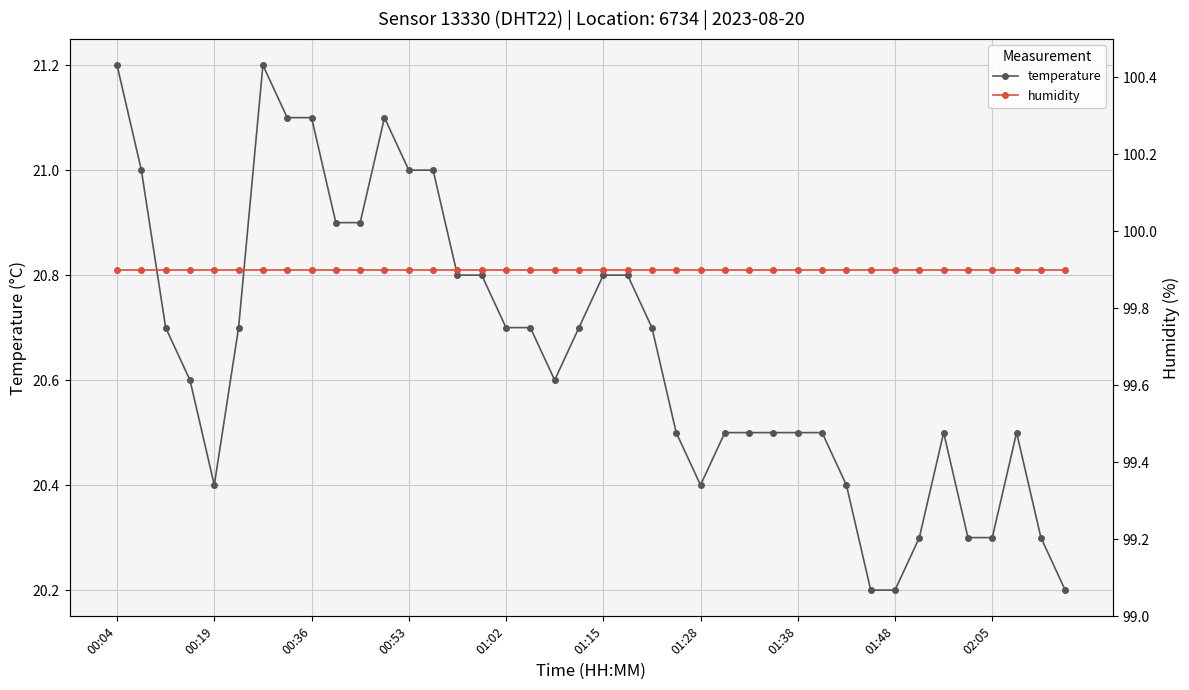

What is the approximate value of humidity at 23?

99.9